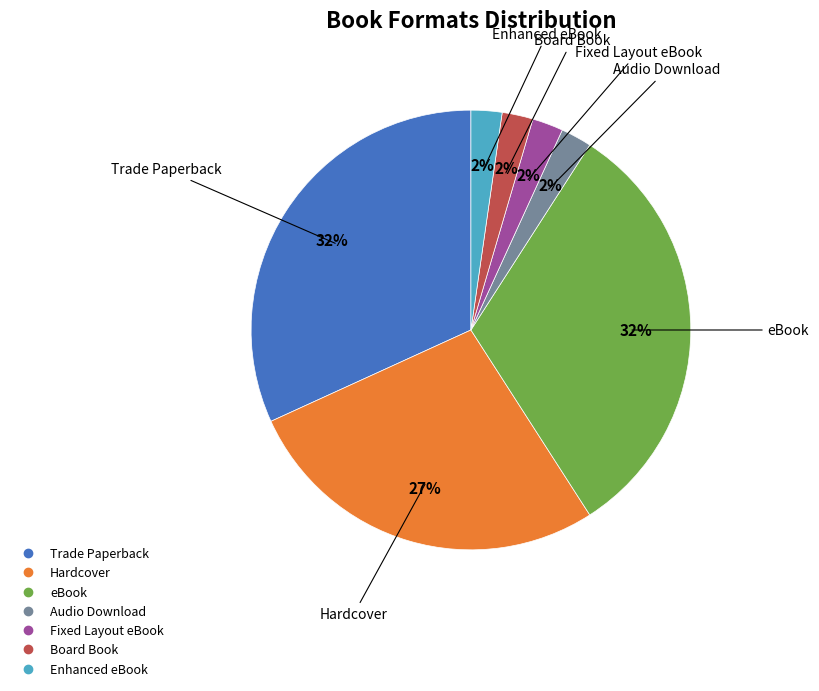

How many slices are in this pie chart?

7